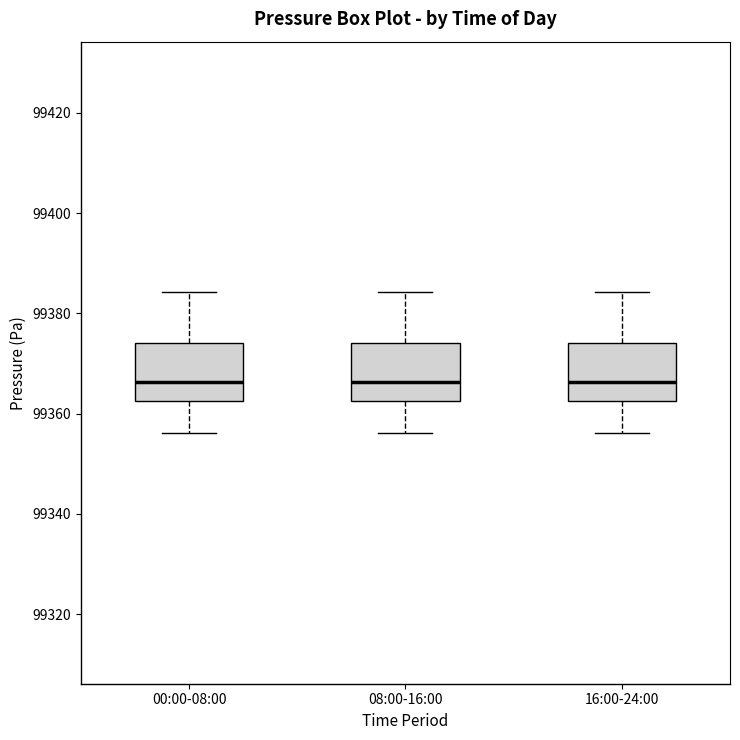

Reading left to right, read every box against the y-axis: the position of its median line, the range the box covers, and the ends of its whiskers. The values are not printed on the chart, so give them approximately, as read against the axis.

00:00-08:00: median 99366, box 99362 to 99374, whiskers 99356 to 99384
08:00-16:00: median 99366, box 99362 to 99374, whiskers 99356 to 99384
16:00-24:00: median 99366, box 99362 to 99374, whiskers 99356 to 99384